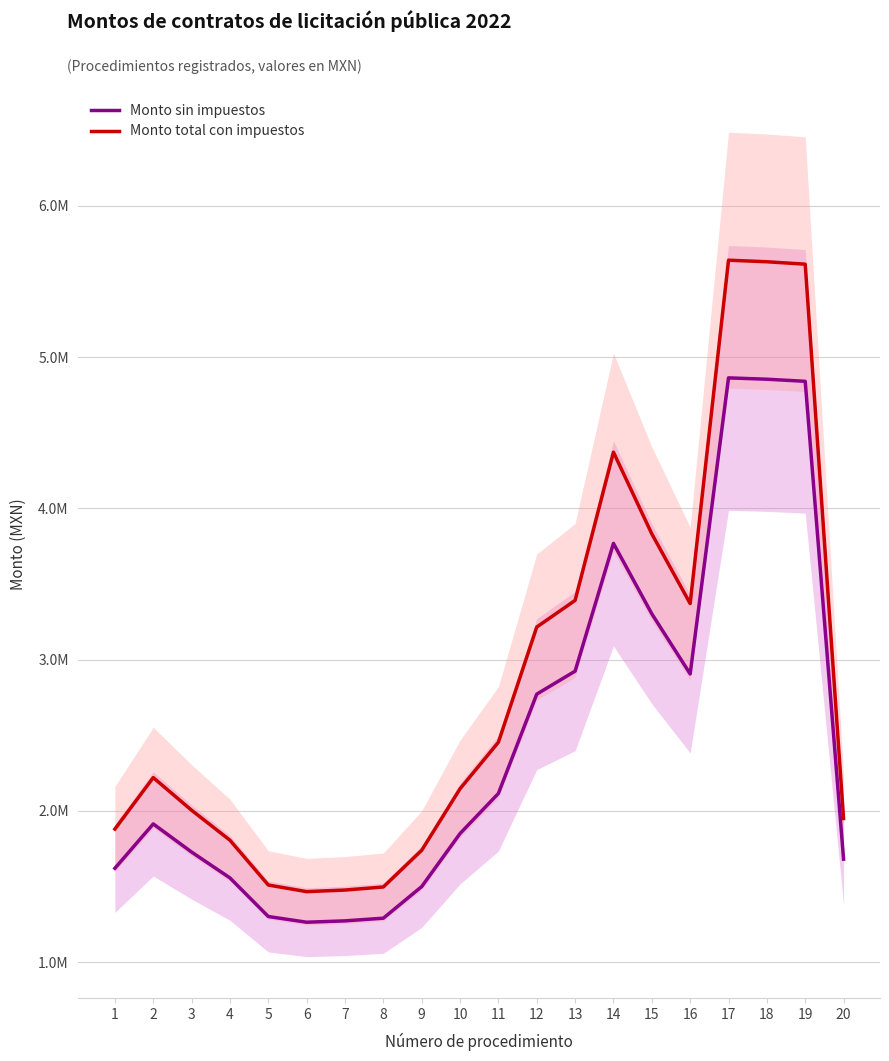

What is the value of the Monto sin impuestos point at the 15th from the left?

3303367.7